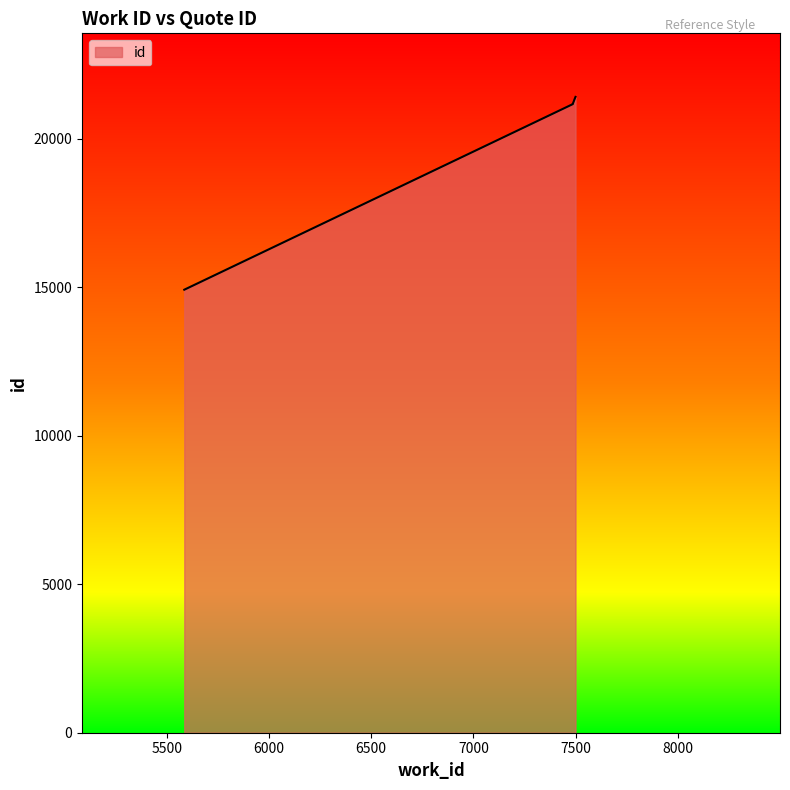

The chart shows a value of 21398 at 7498. True or false?

True